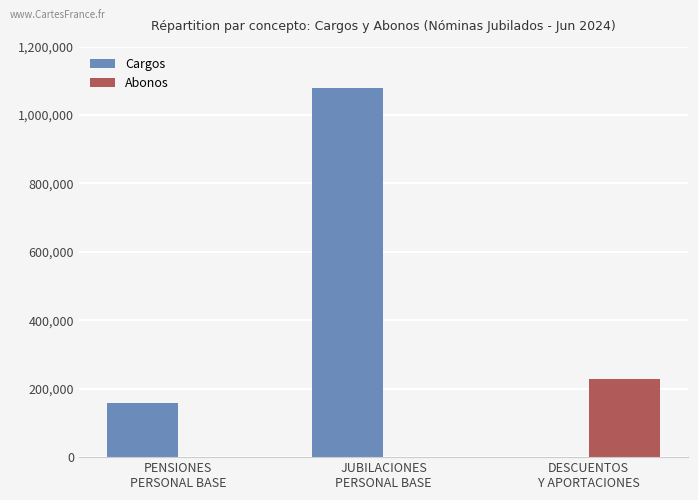

Reading left to right, transcribe all the data shown in this chart.

Cargos: 158044.9	1080277.9	0.0
Abonos: 0.0	0.0	228620.5